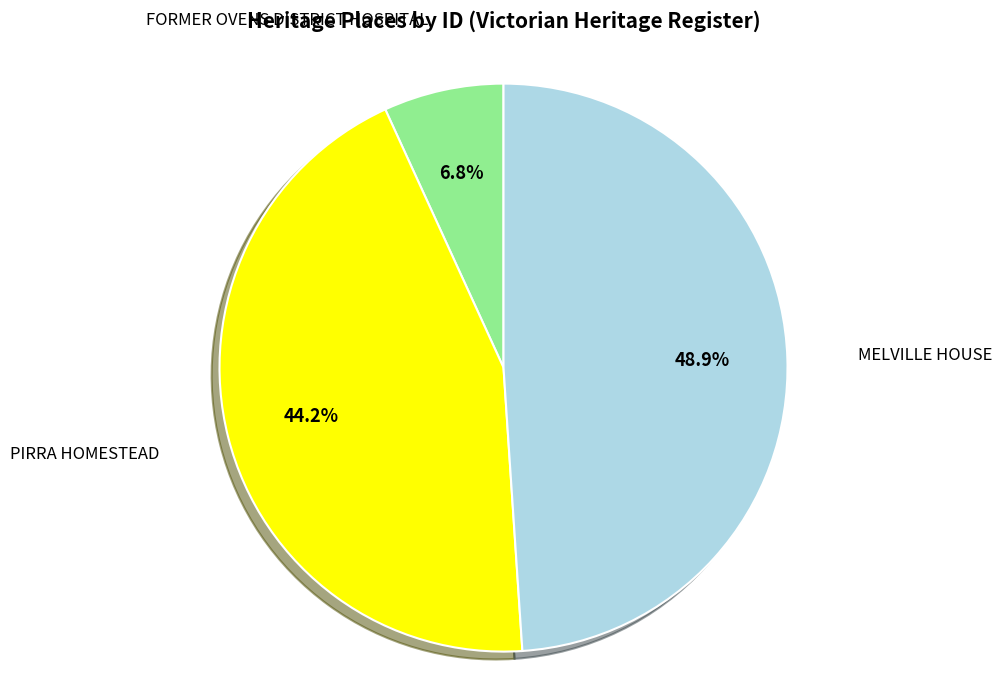

Does any single category account for the majority?

No